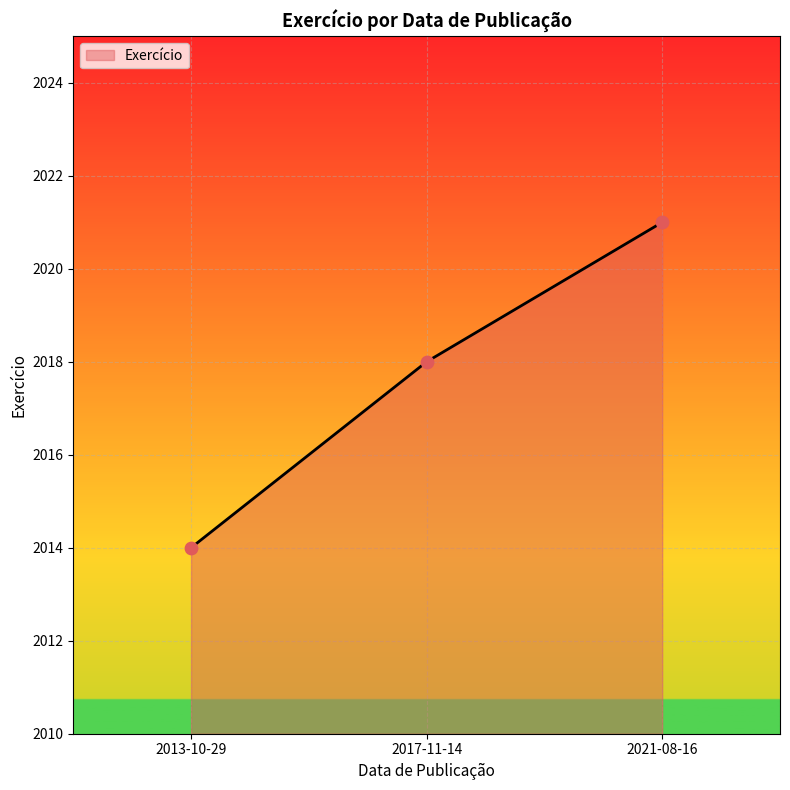

Approximately how many times larger is the value at 2013-10-29 compared to 2021-08-16?

1.0